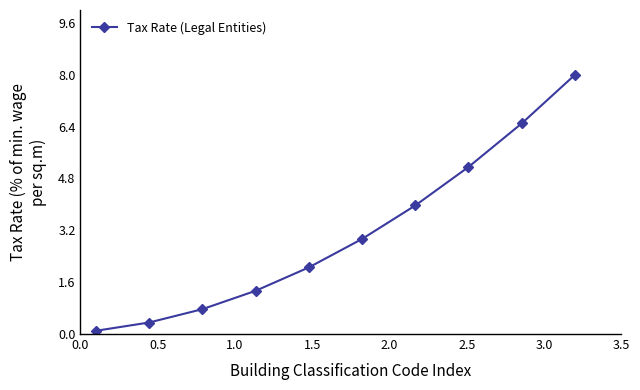

True or false: the data has more than 2 interior local peaks.

False